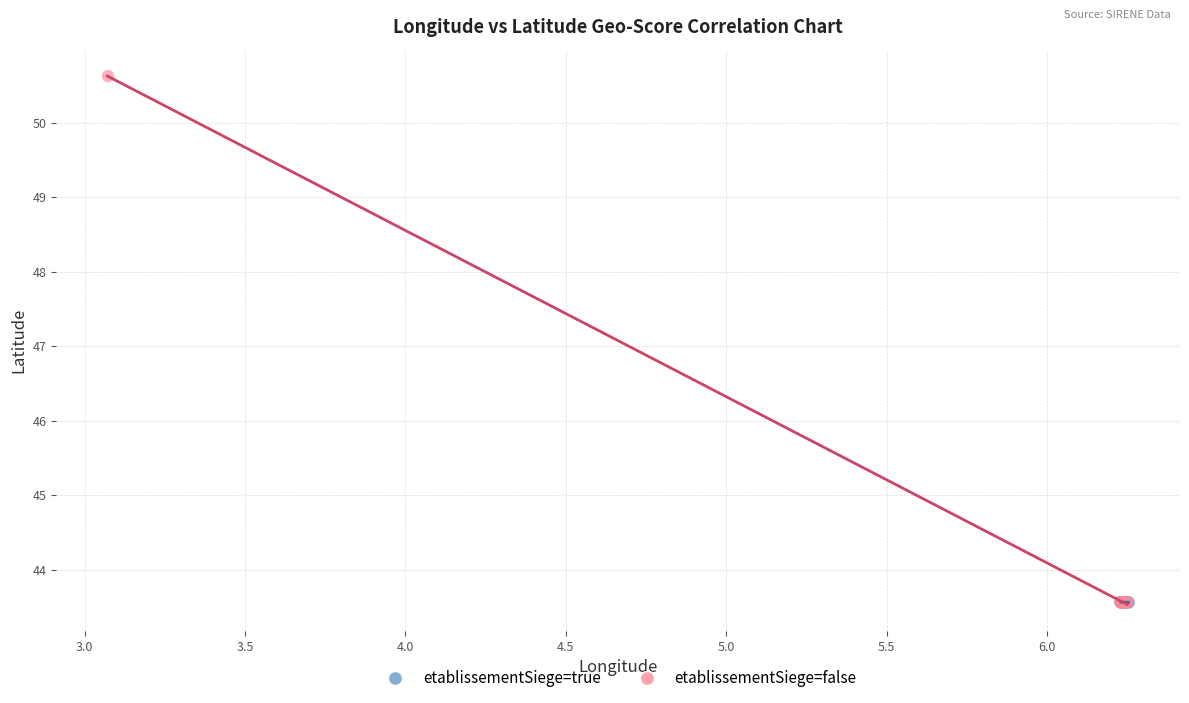

Which series reaches the maximum Y coordinate?

etablissementSiege=false